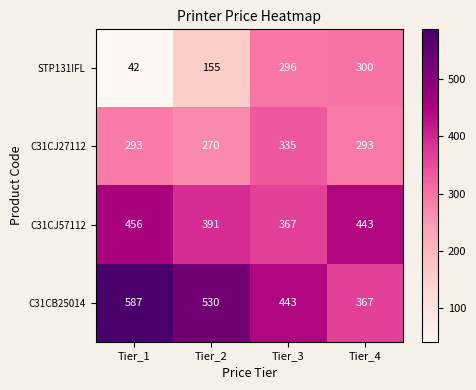

Count the C31CB25014 values in the range 443 to 587.

3